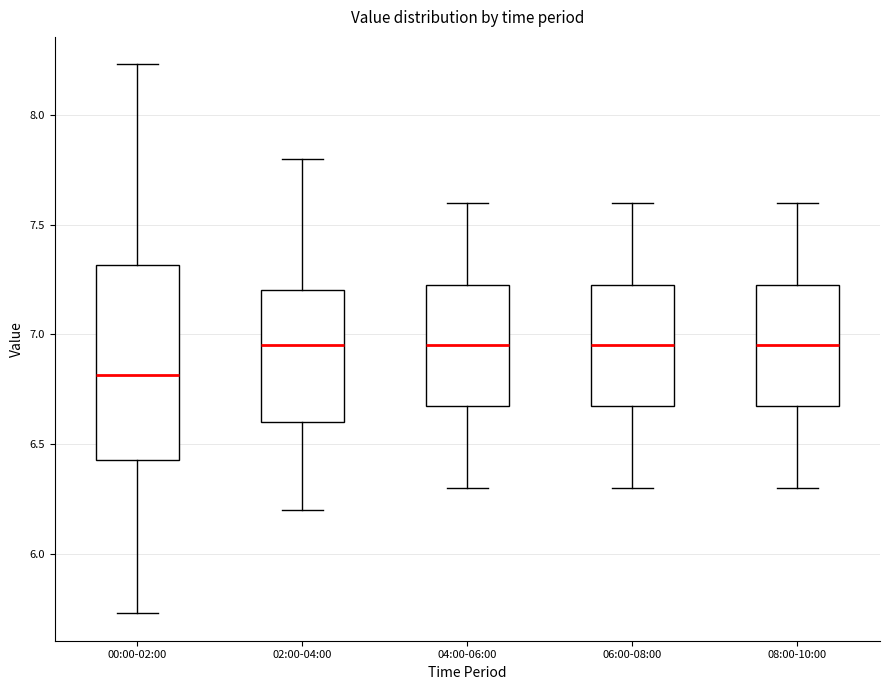

Where does the upper whisker of the box for 02:00-04:00 end on the y-axis? The values are not printed on the chart, so give them approximately, as read against the axis.

7.80